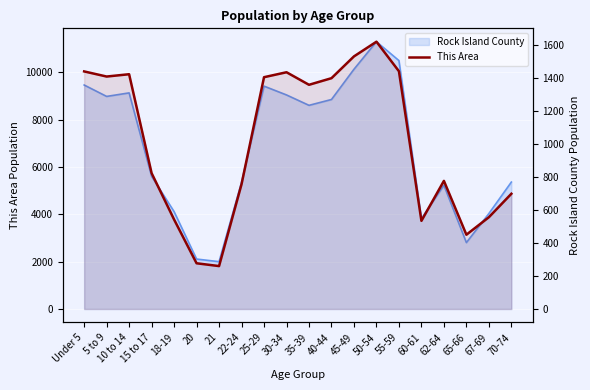

Between Under 5 and 18-19, which is larger?

Under 5